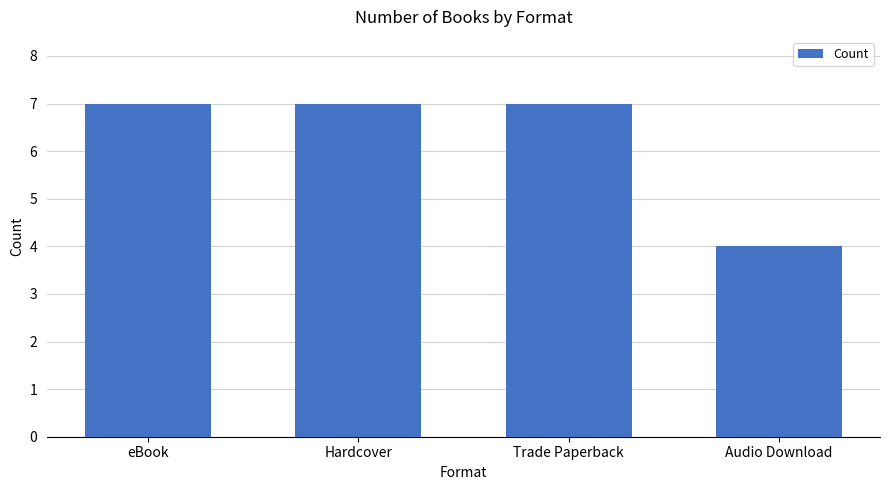

How many bars are there in total?

4